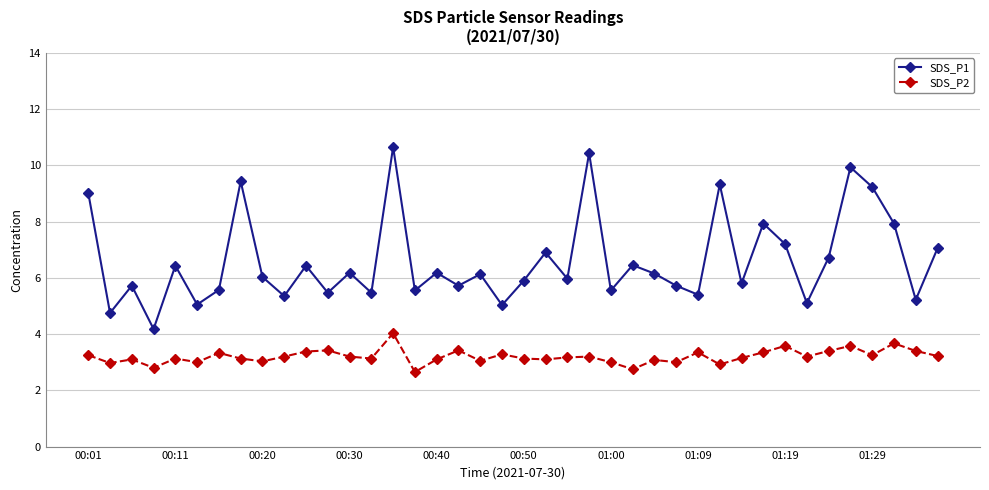

Which series has the largest range (max minus min)?

SDS_P1